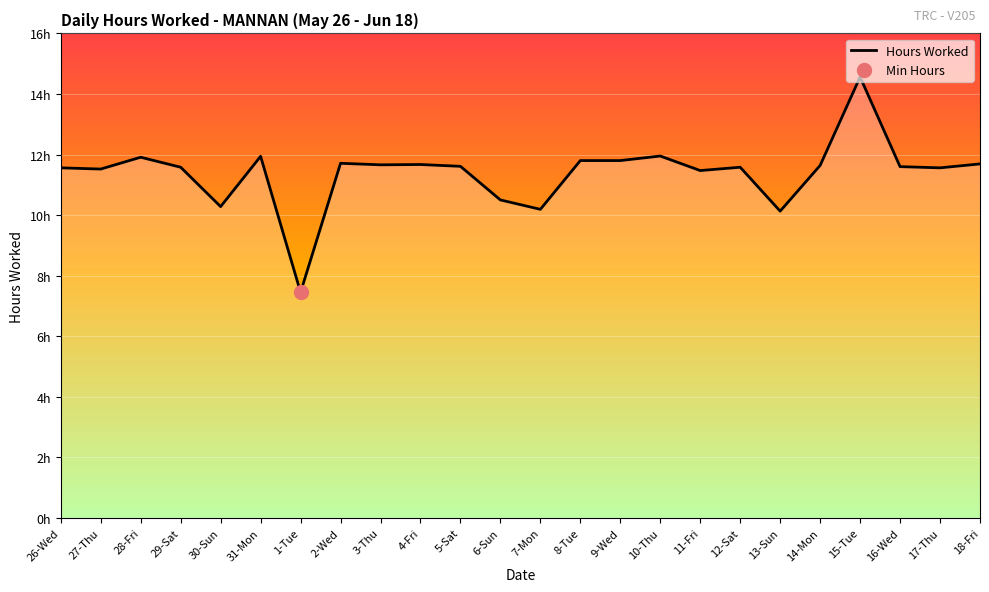

Rank the categories by value from highest to lowest.

15-Tue, 10-Thu, 31-Mon, 28-Fri, 8-Tue, 9-Wed, 2-Wed, 18-Fri, 4-Fri, 3-Thu, 14-Mon, 5-Sat, 16-Wed, 29-Sat, 12-Sat, 26-Wed, 17-Thu, 27-Thu, 11-Fri, 6-Sun, 30-Sun, 7-Mon, 13-Sun, 1-Tue